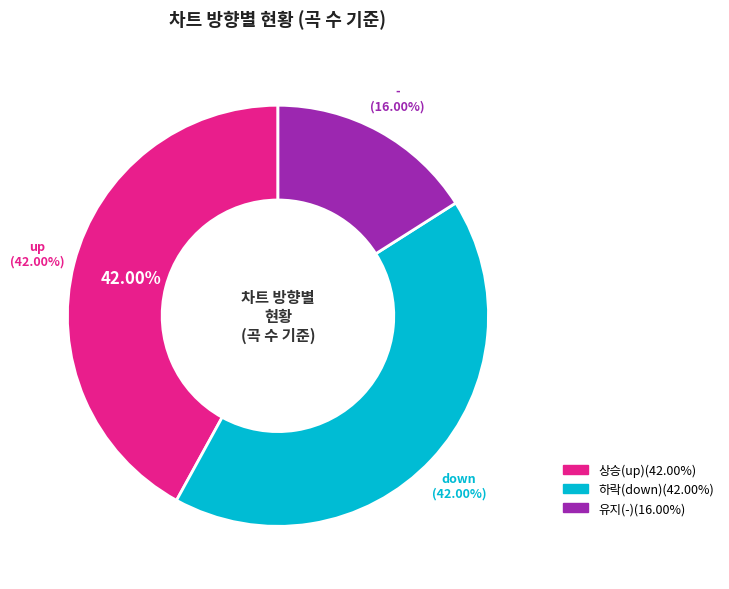

The - slice represents 16% of the pie. True or false?

True